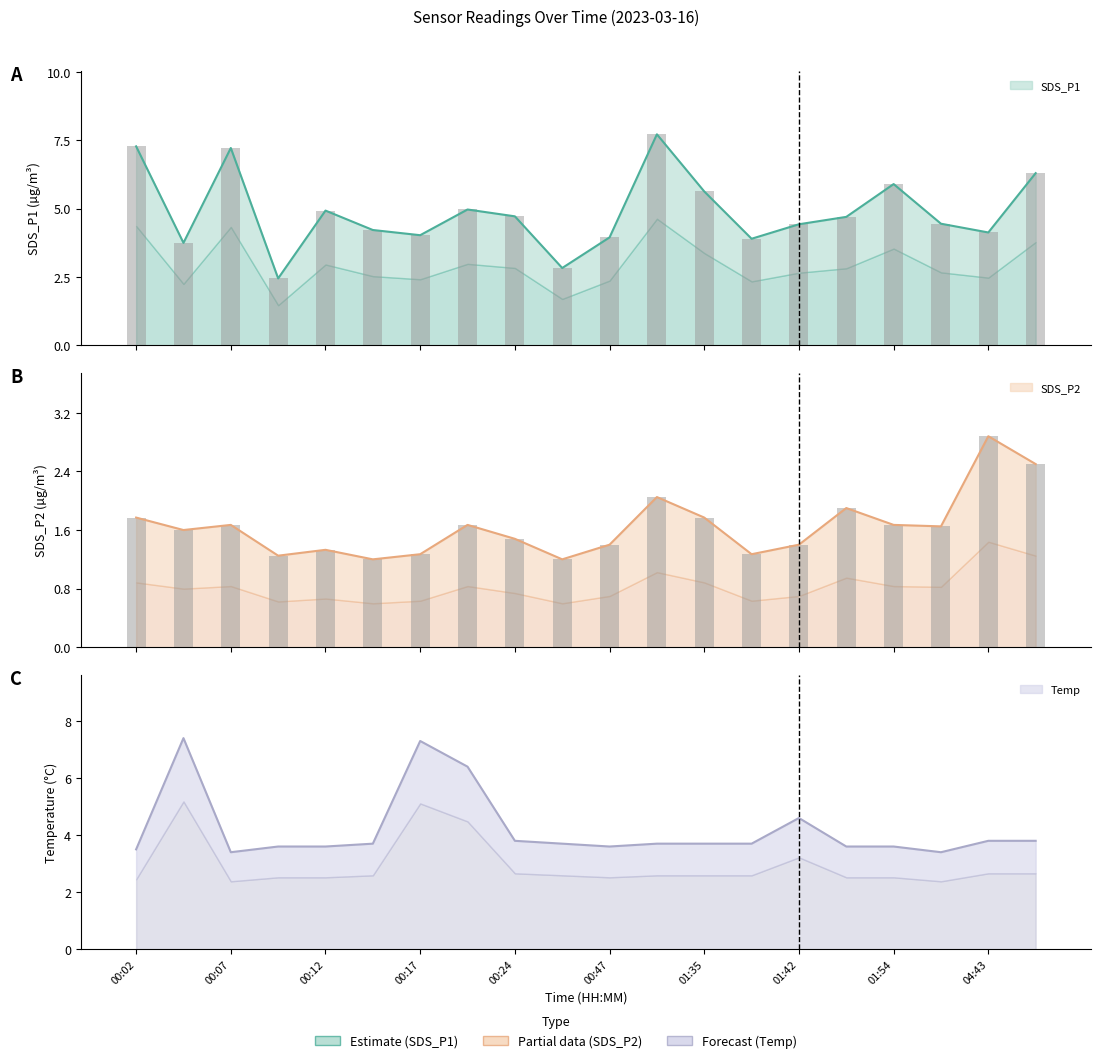

What is the average value of the SDS_P1 series?

4.9